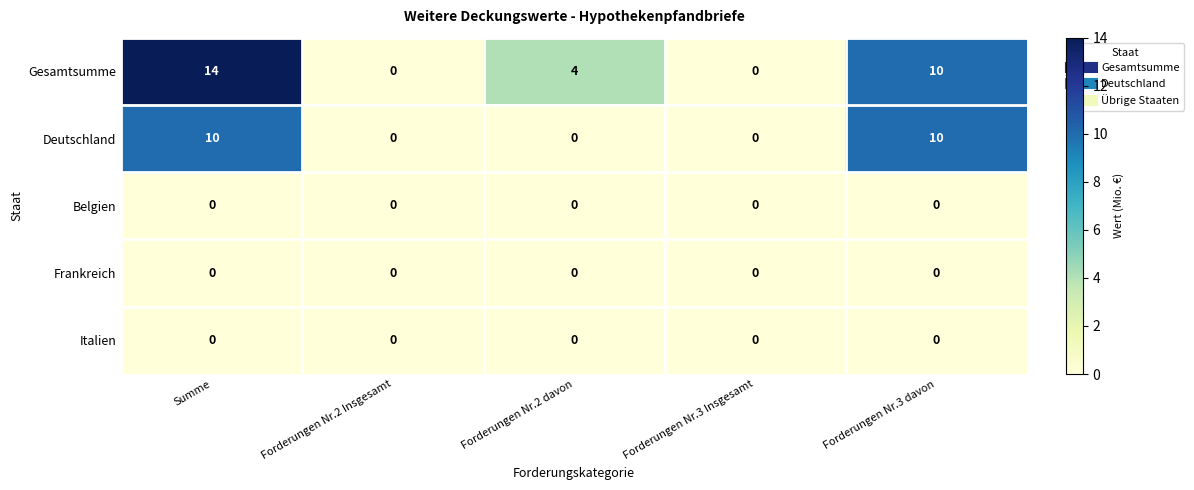

Is it true that Frankreich equals 0 at Forderungen Nr.3 davon?

True